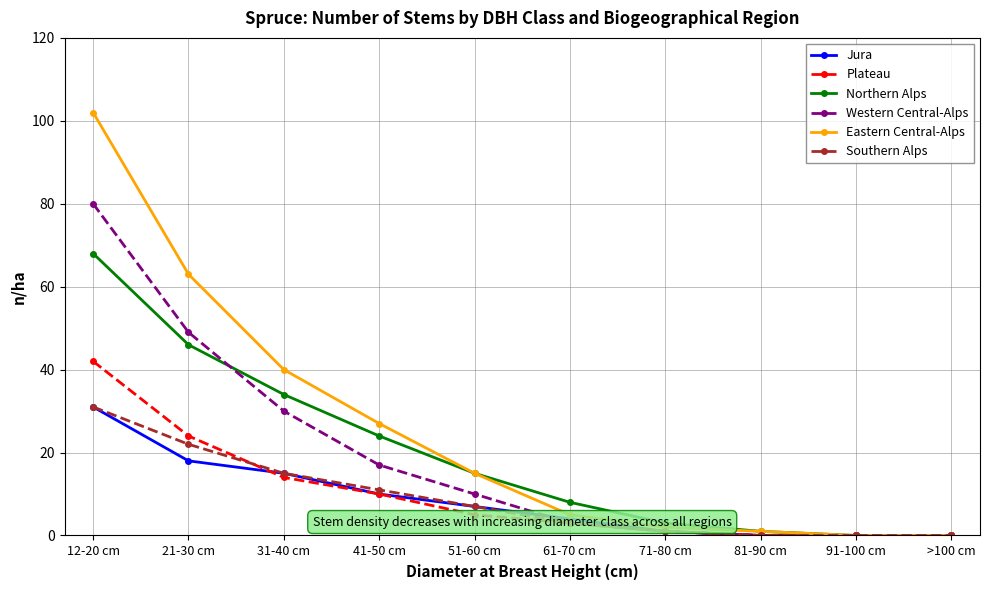

How many lines are shown in the chart?

6